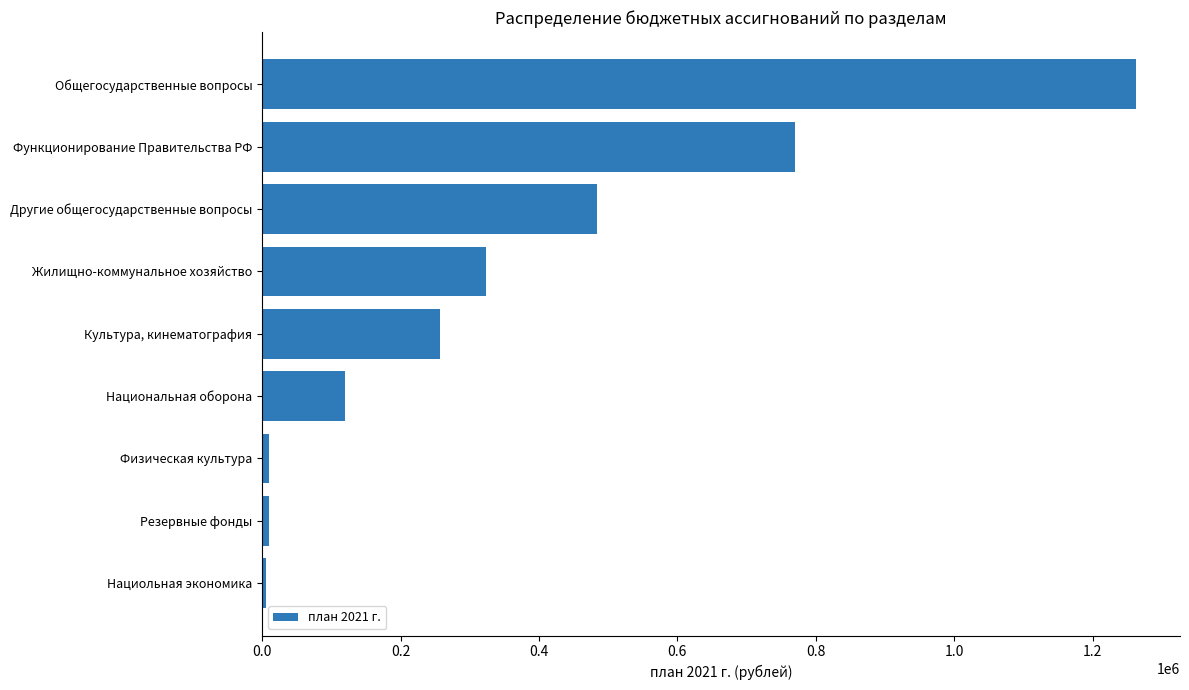

Does the chart contain stacked bars?

No